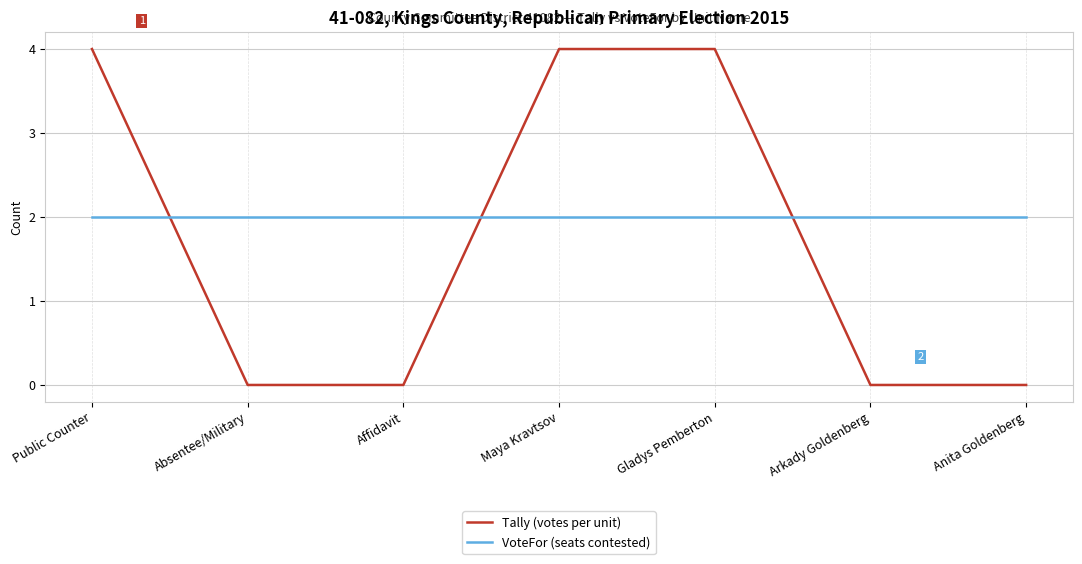

Reading left to right, list all the values displayed in this chart.

Tally (votes per unit): 4	0	0	4	4	0	0
VoteFor (seats contested): 2	2	2	2	2	2	2